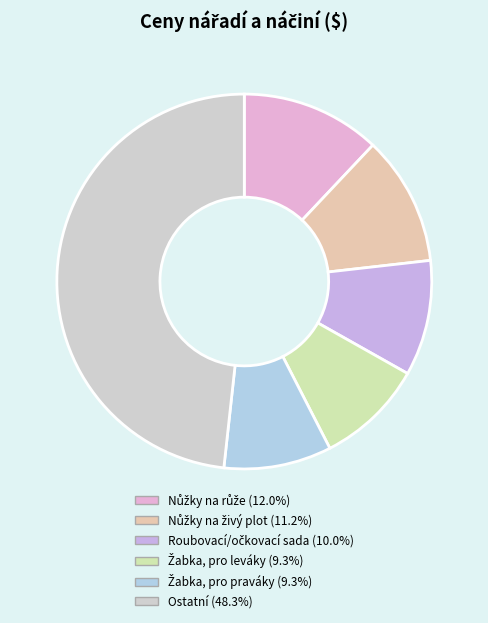

Is there any slice that represents more than half of the pie?

No